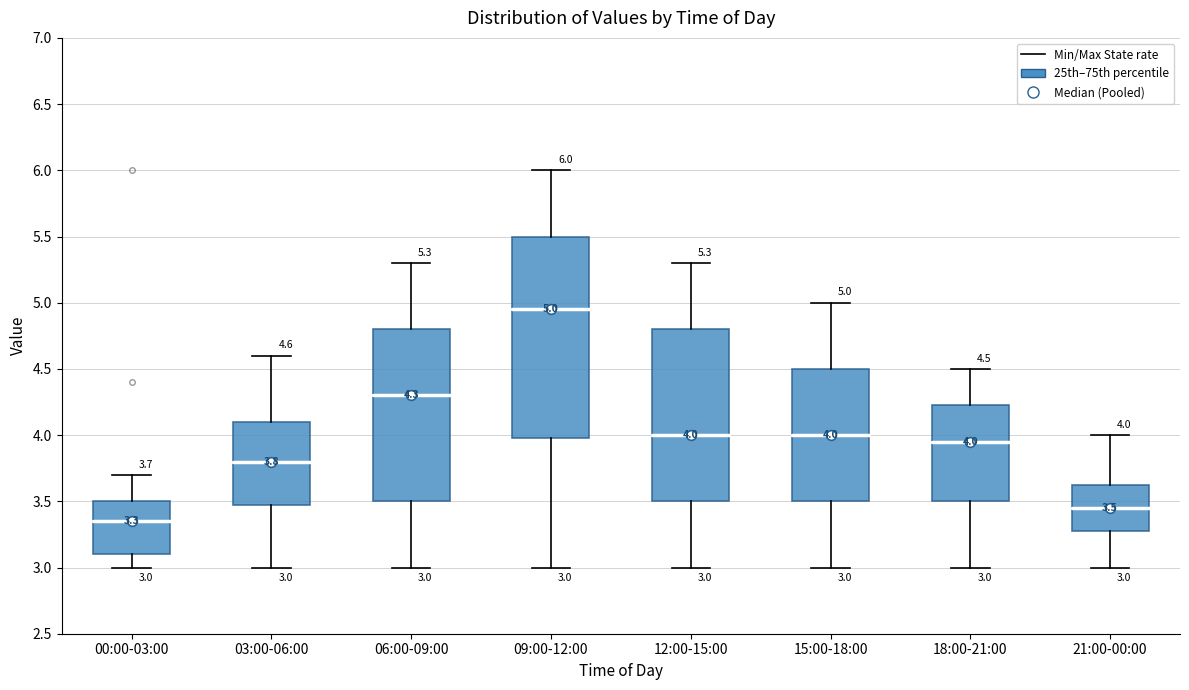

Comparing the boxes themselves (not the whiskers), which one is the tallest?

09:00-12:00